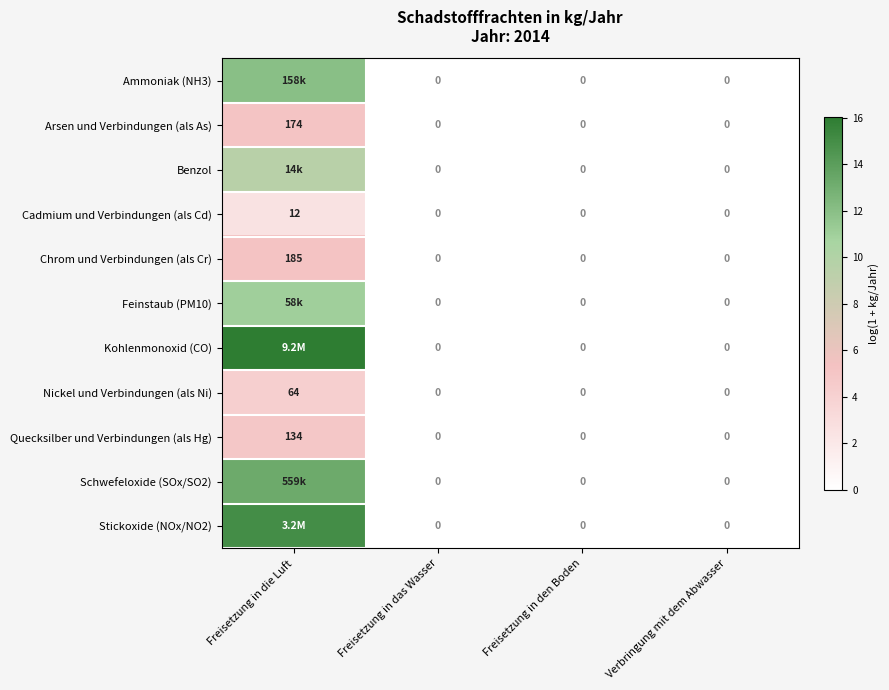

Is the value of Quecksilber und Verbindungen (als Hg) at Freisetzung in die Luft greater than the value of Ammoniak (NH3) at Verbringung mit dem Abwasser?

Yes